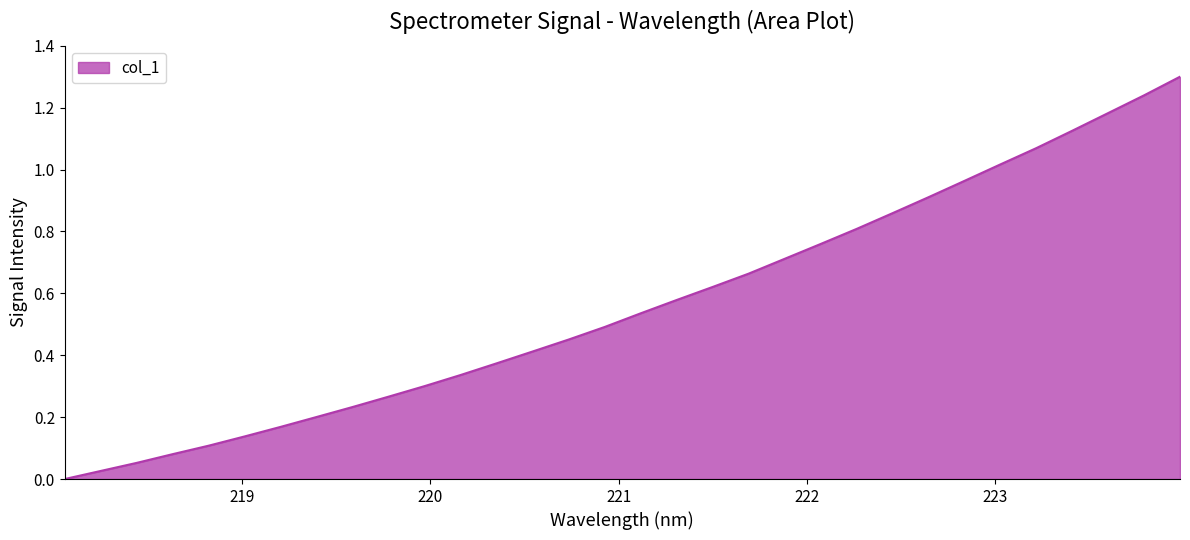

What is the maximum value shown in the chart?

1.3